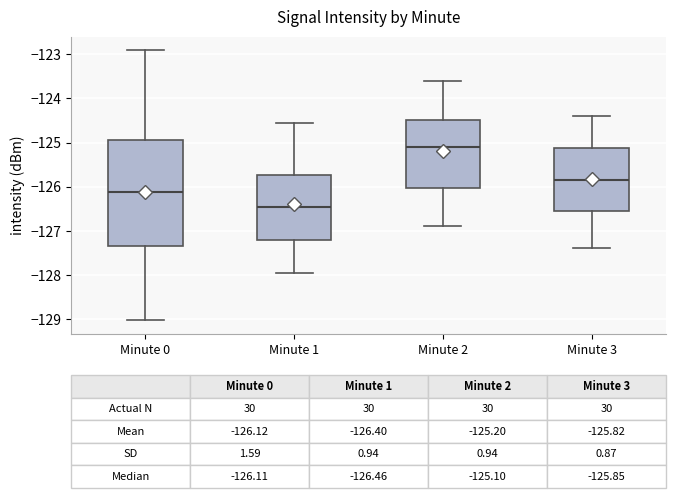

Which box has the lowest median line?

Minute 1